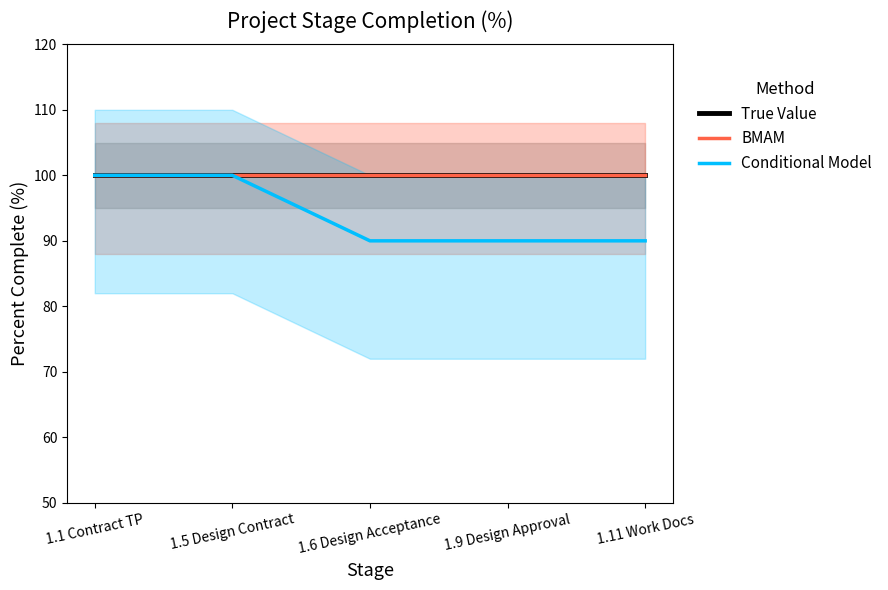

Count the Conditional Model values in the range 90 to 100.

5